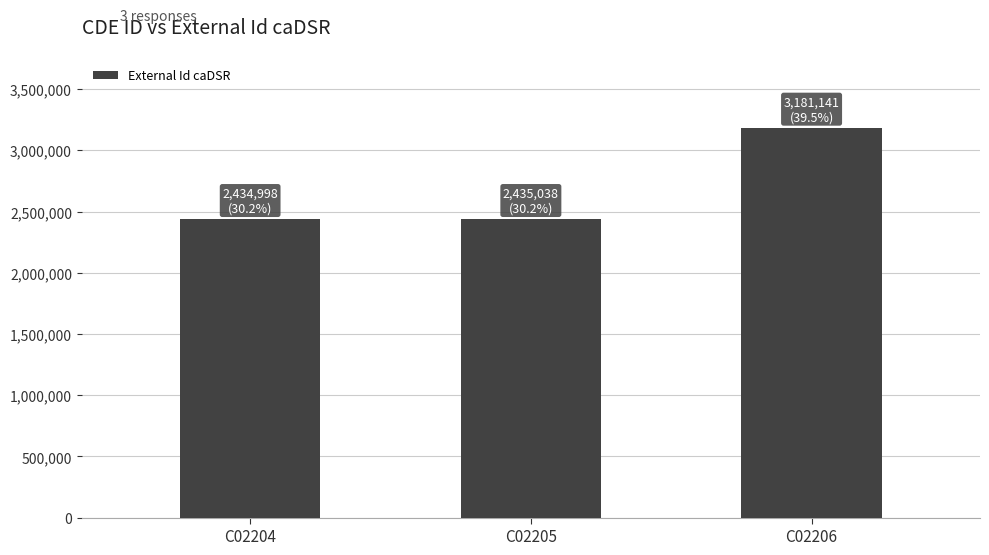

What is the average value?

2683726